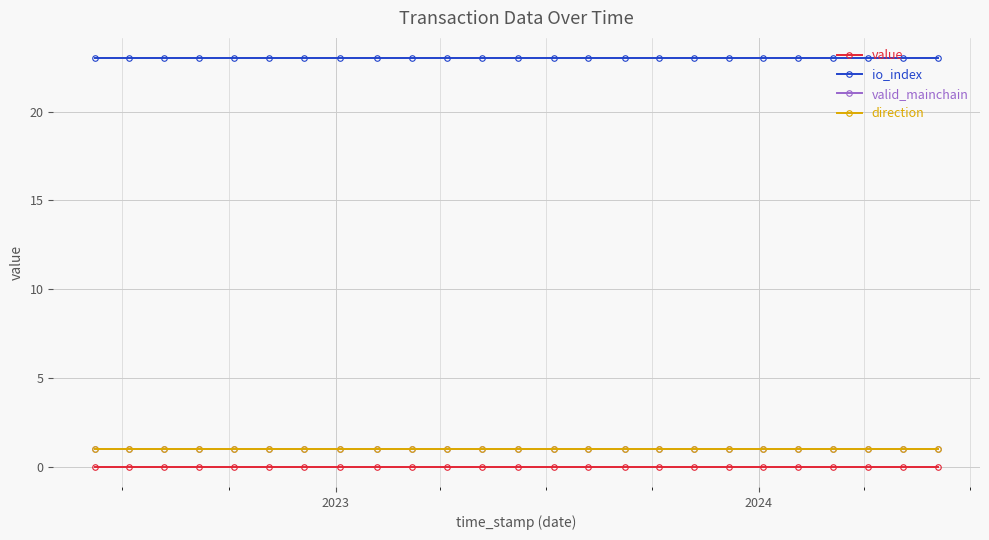

True or false: value and direction intersect in this chart.

False